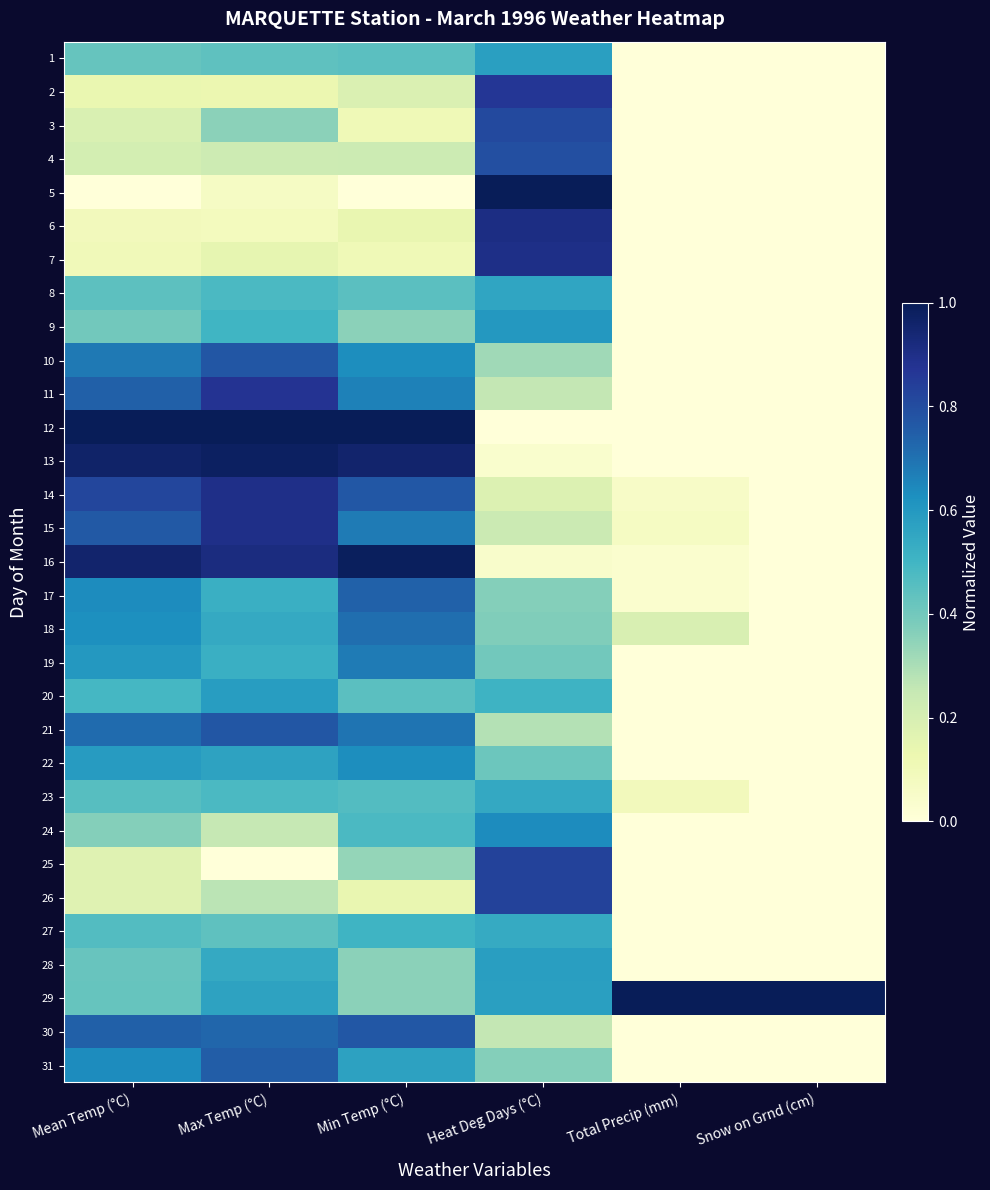

How many series are shown in this chart?

31